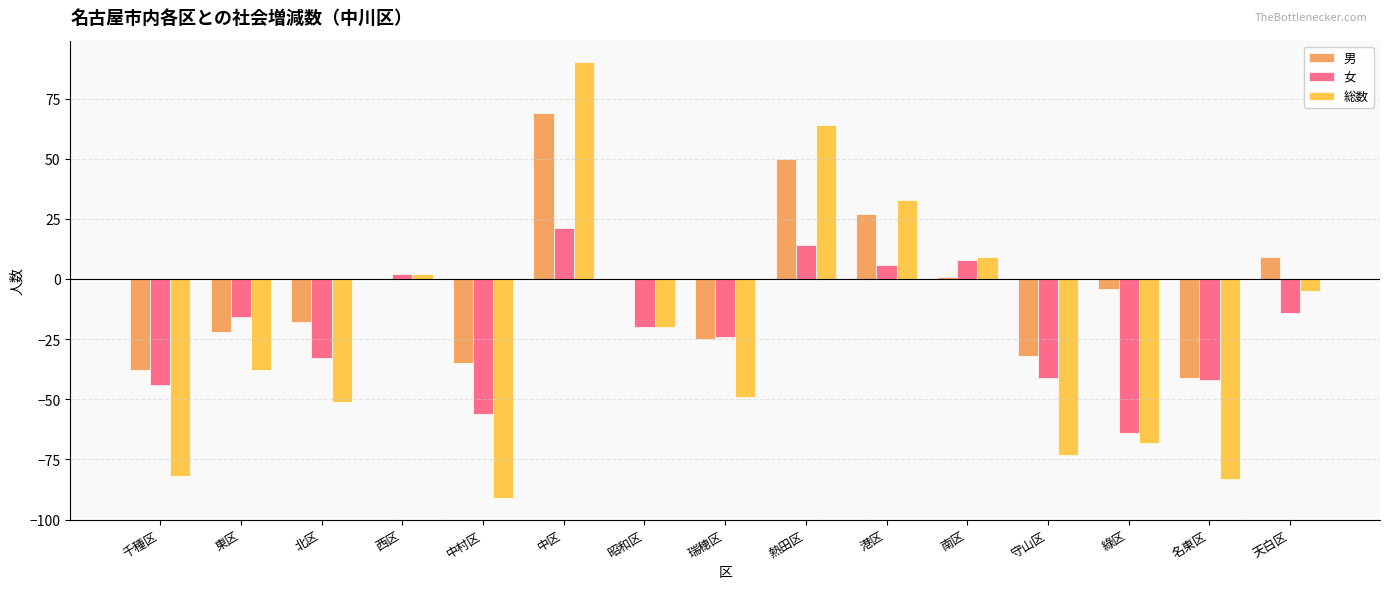

How many values in the 女 series exceed -20?

7